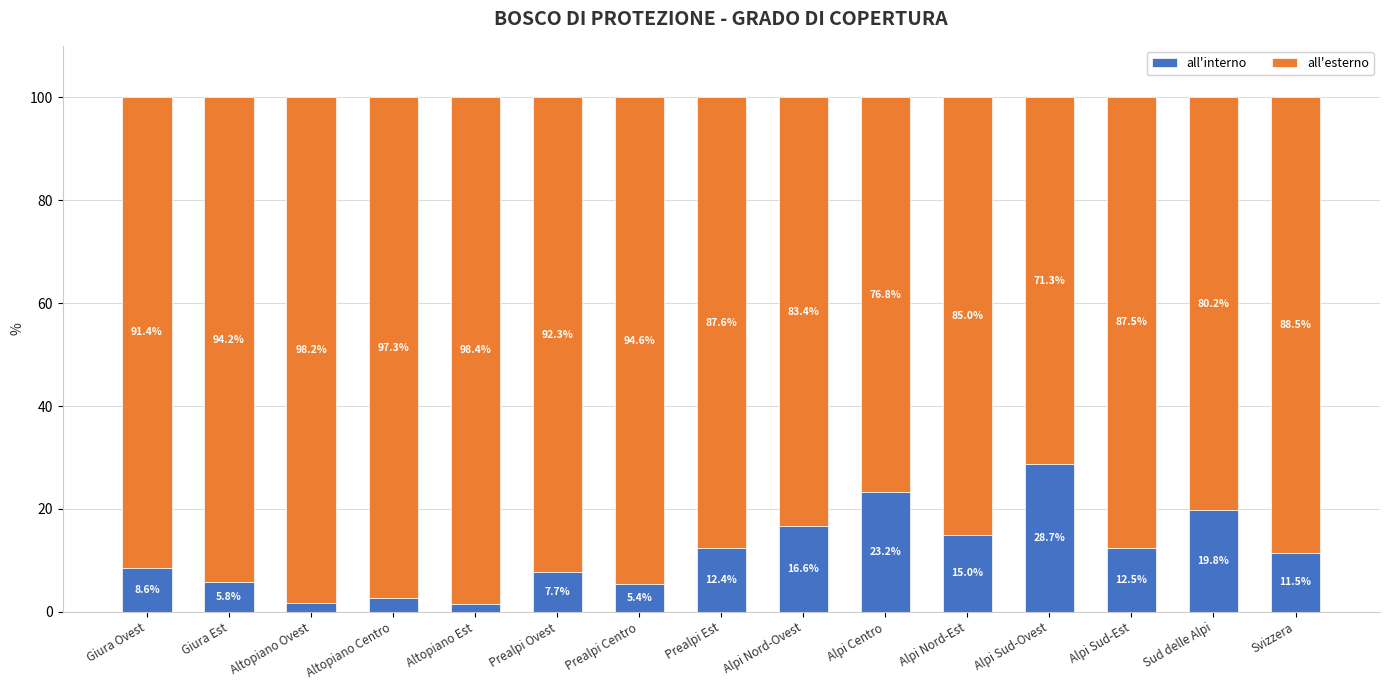

What is the sum of all all'interno values?

173.3